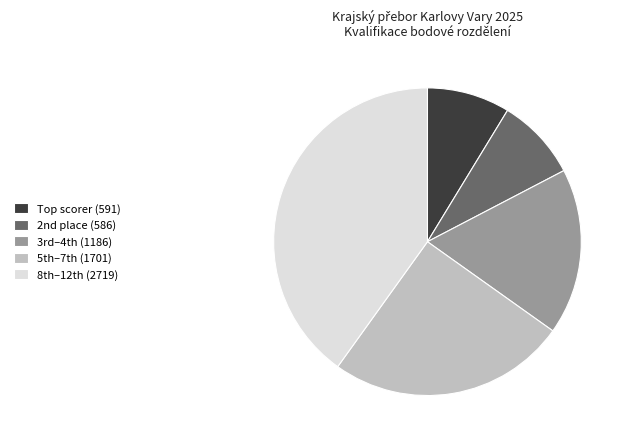

What is the largest slice in the pie chart?

8th–12th (2719)